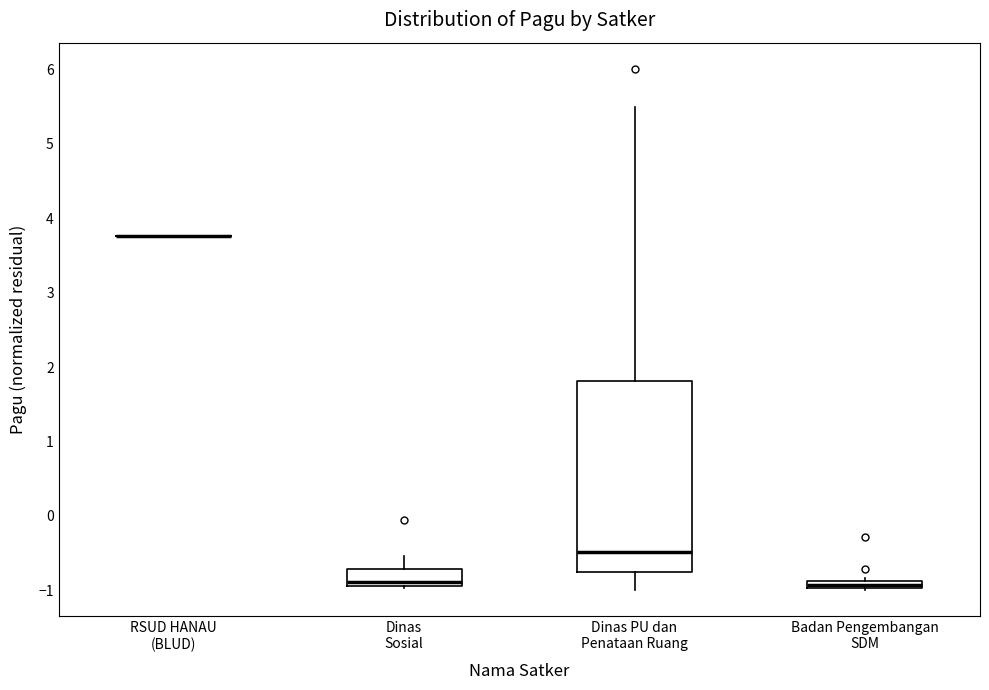

Which box is the tallest, from its lower edge to its upper edge?

Dinas PU dan Penataan Ruang